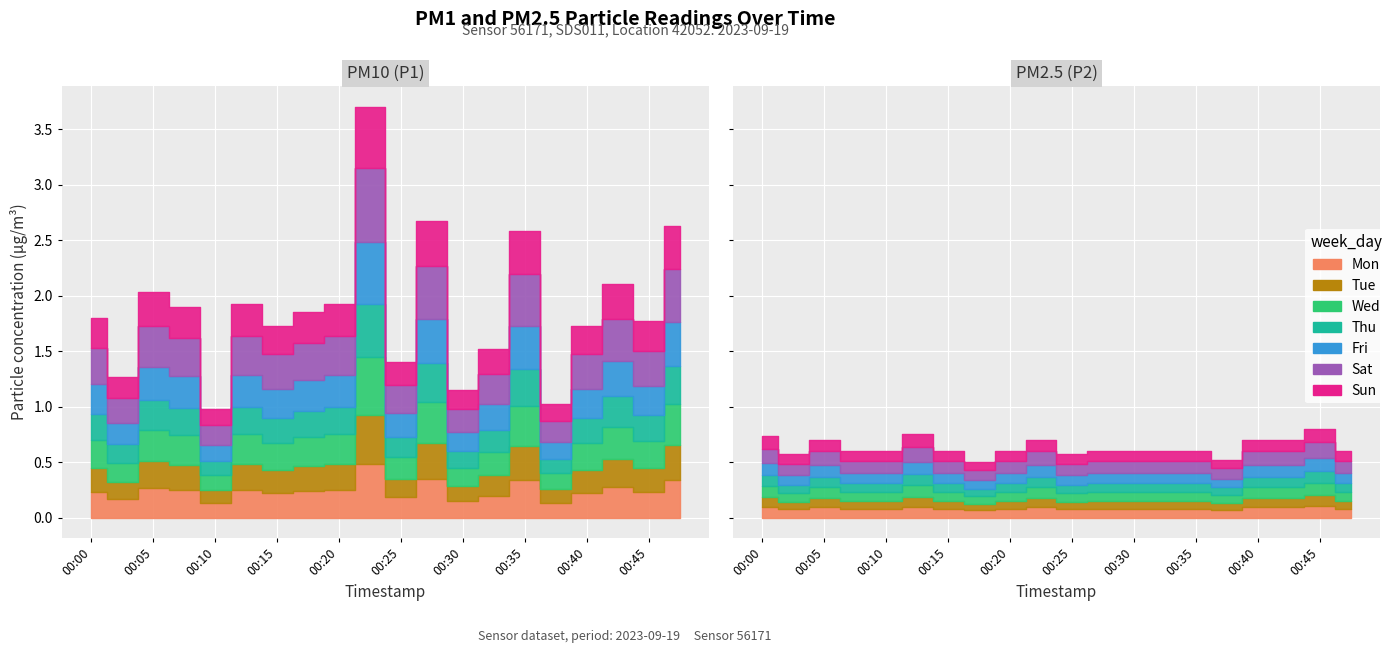

True or false: P1 (PM10) and P2 (PM2.5) intersect in this chart.

False